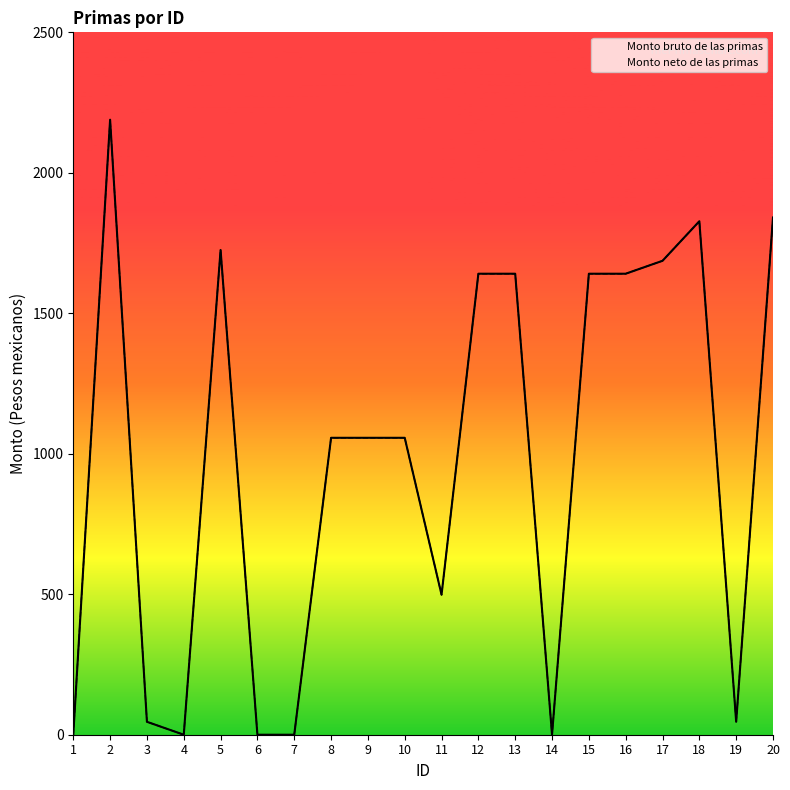

Count the number of data series in this chart.

2